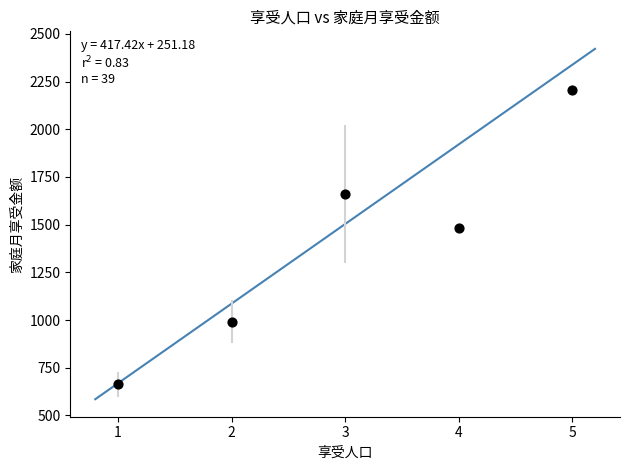

What is the average X value?

3.0